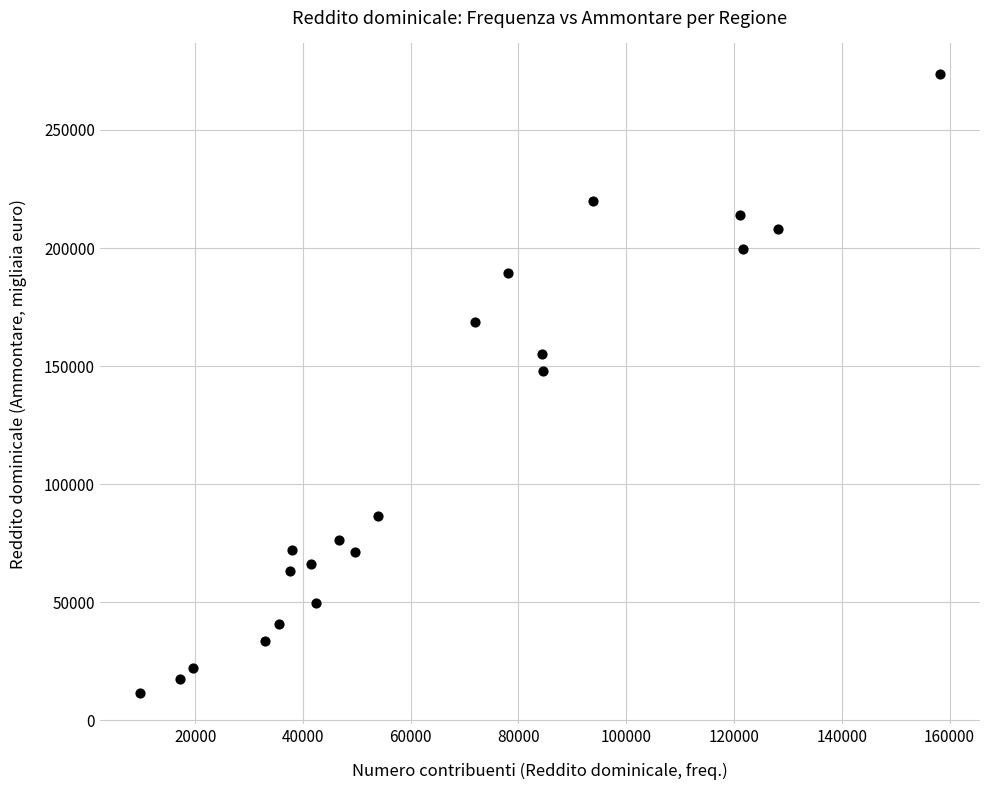

What Y value in the scatter plot is closest to 142476?

148096